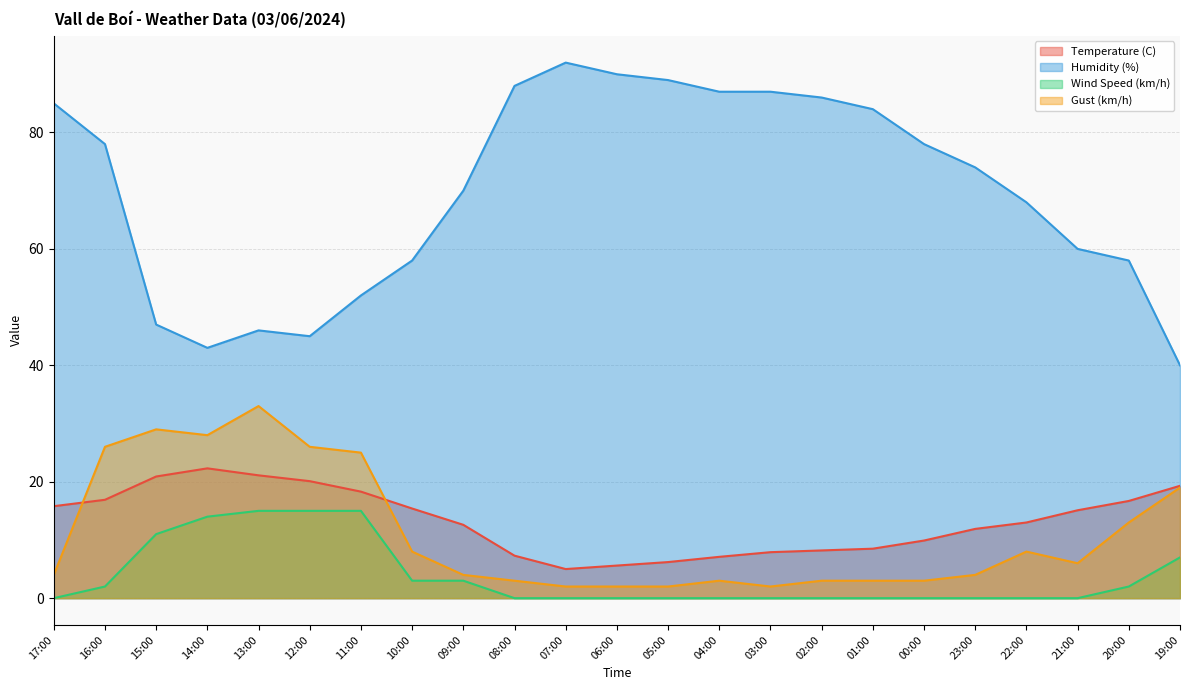

Which has a higher value, 08:00 or 07:00?

08:00